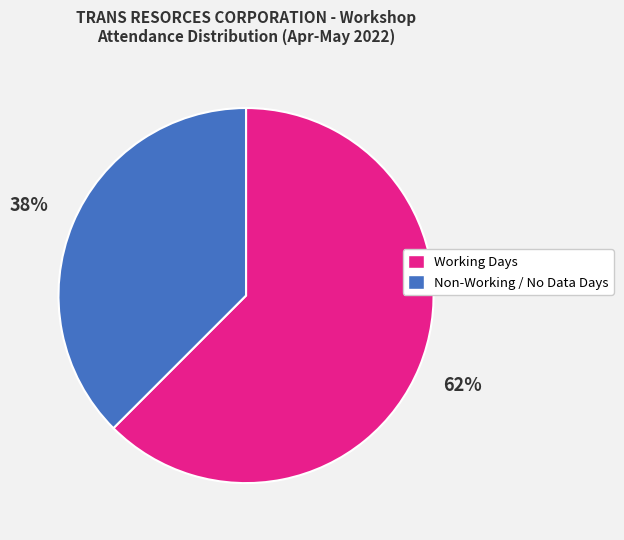

The Working Days slice represents 62% of the pie. True or false?

True